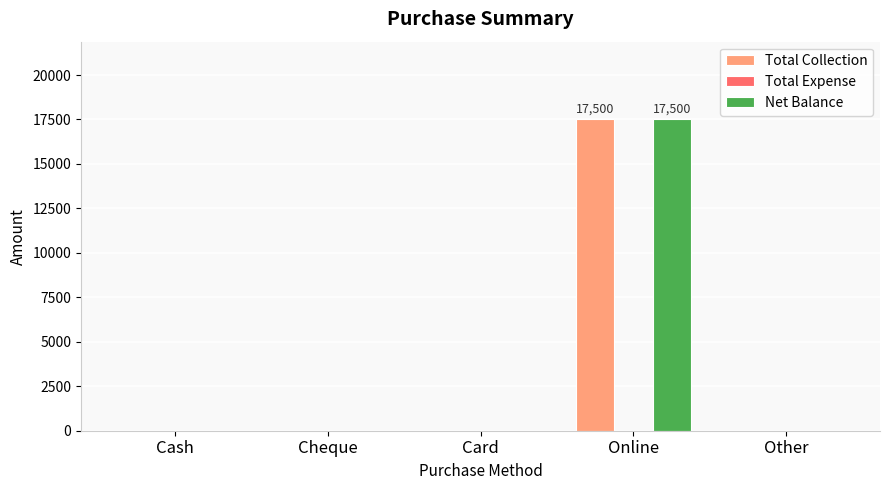

Is the value of Total Collection at Online greater than the value of Net Balance at Cheque?

Yes